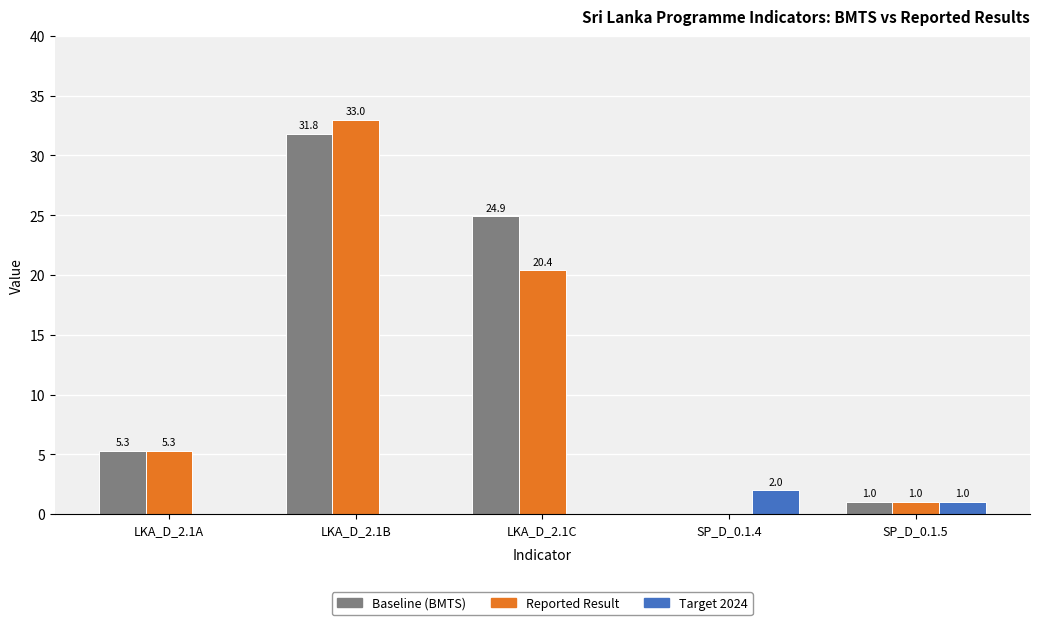

What is the sum of all Reported Result values?

59.7